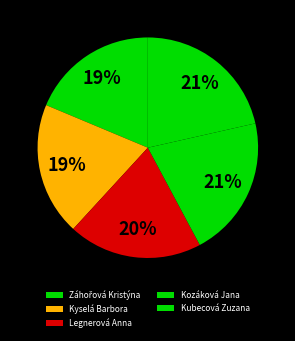

Is it true that Kyselá Barbora is 30% of the pie?

False